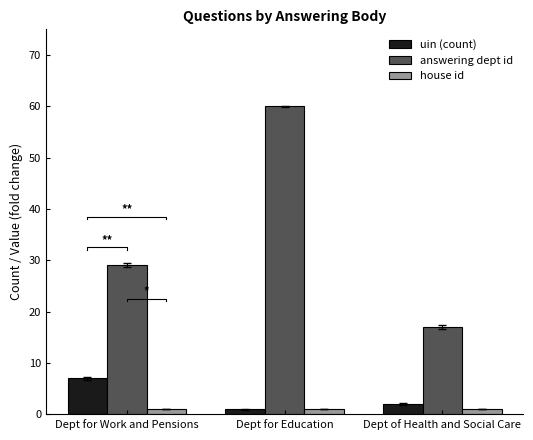

How many data points in answering dept id are above 29?

1